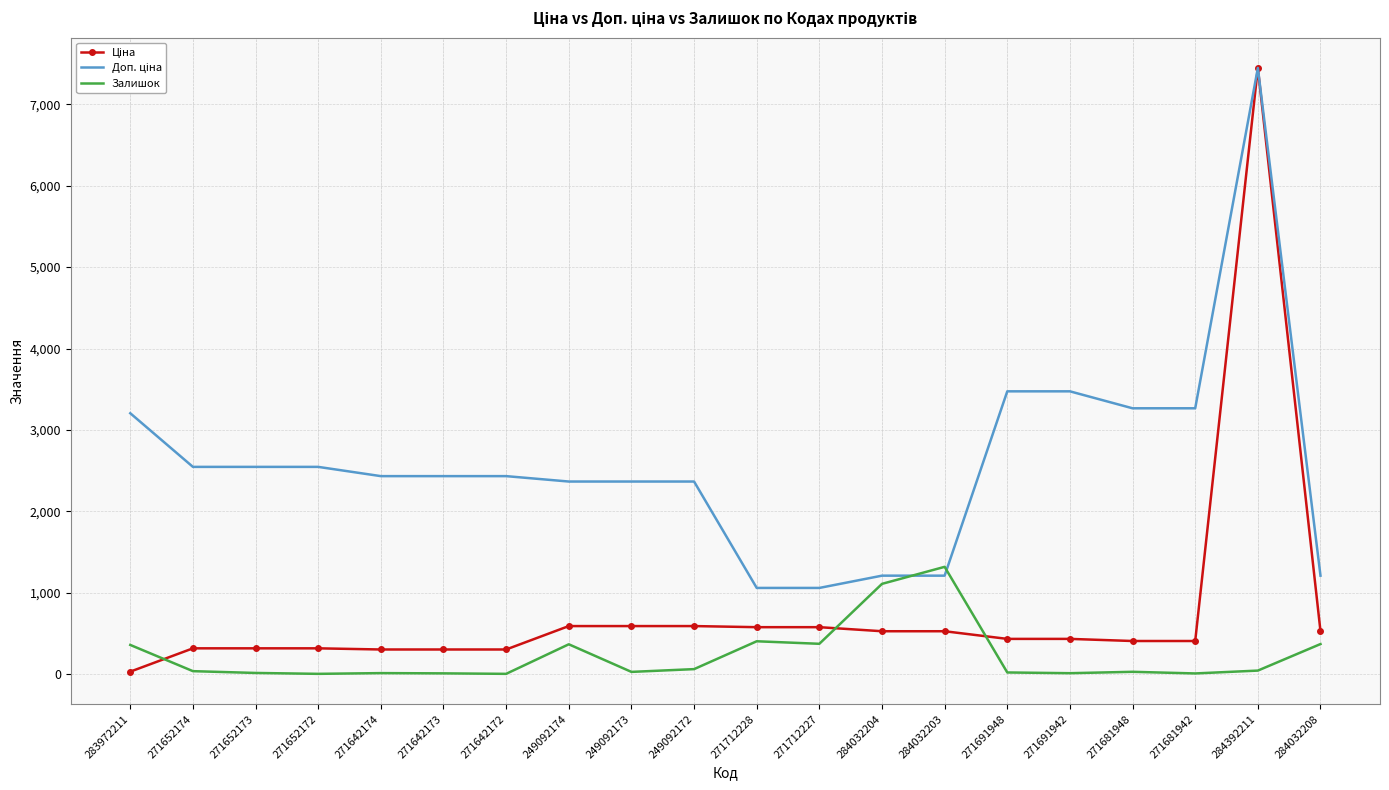

At which category is the sum across all series the highest?

284392211